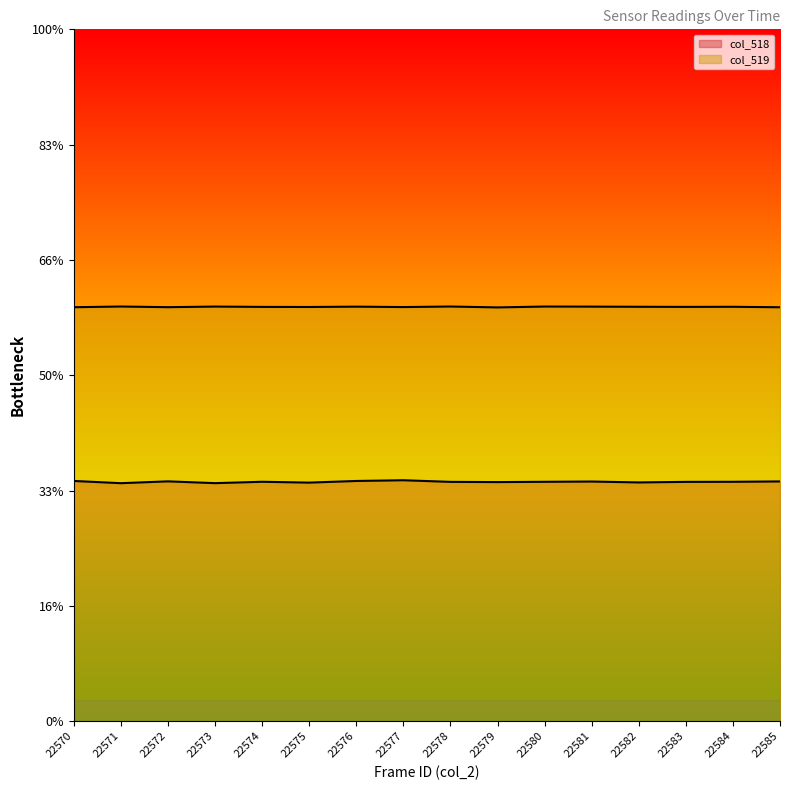

What are all the series names shown in the legend?

col_518, col_519